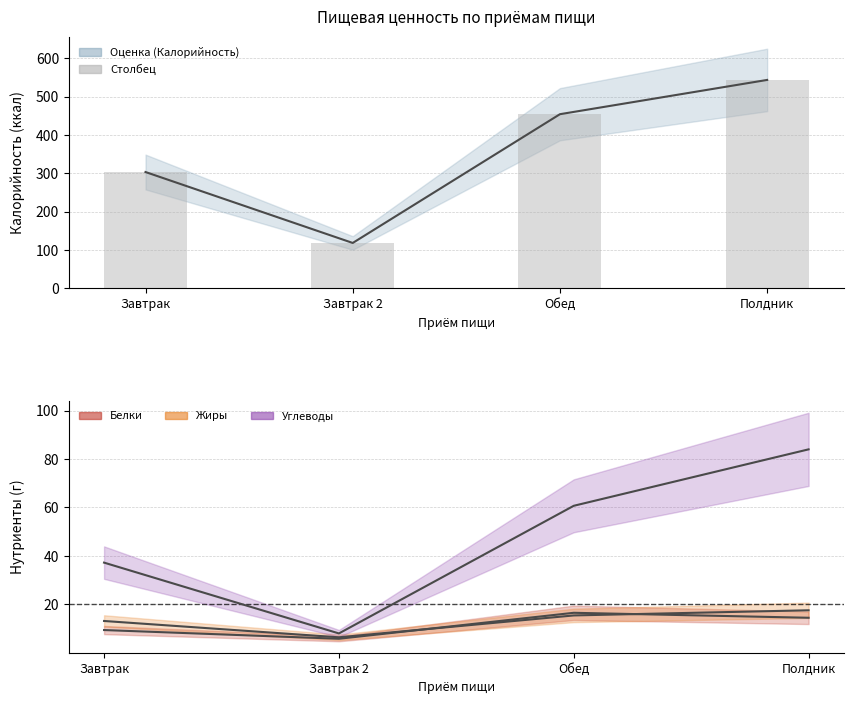

How many data points in Углеводы are less than 60?

2